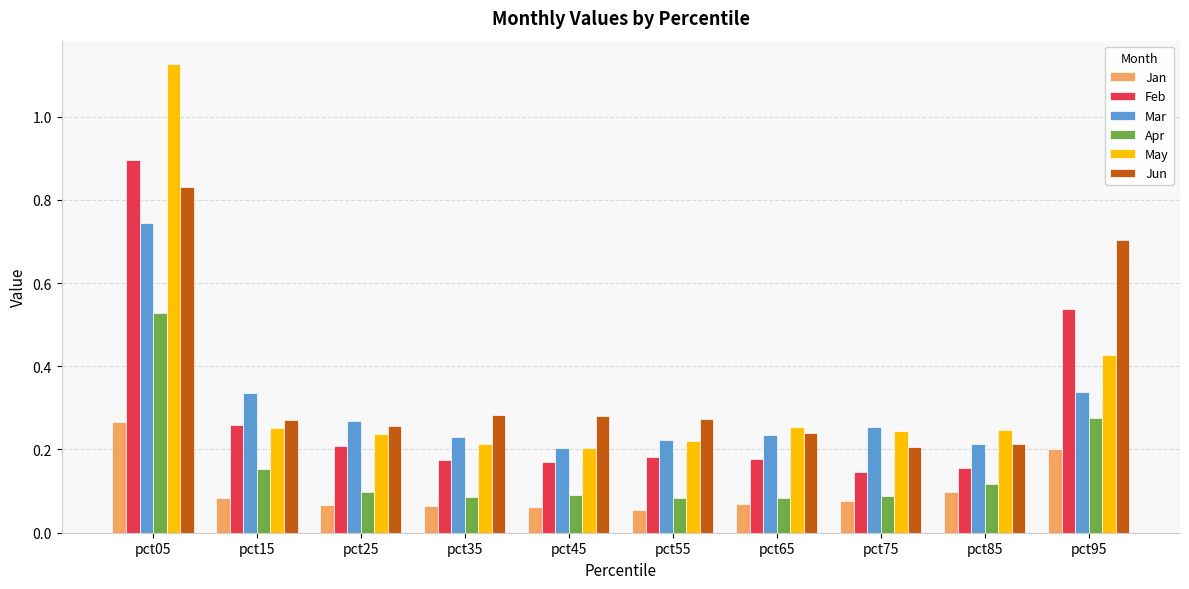

At how many categories does at least one series exceed 0?

10